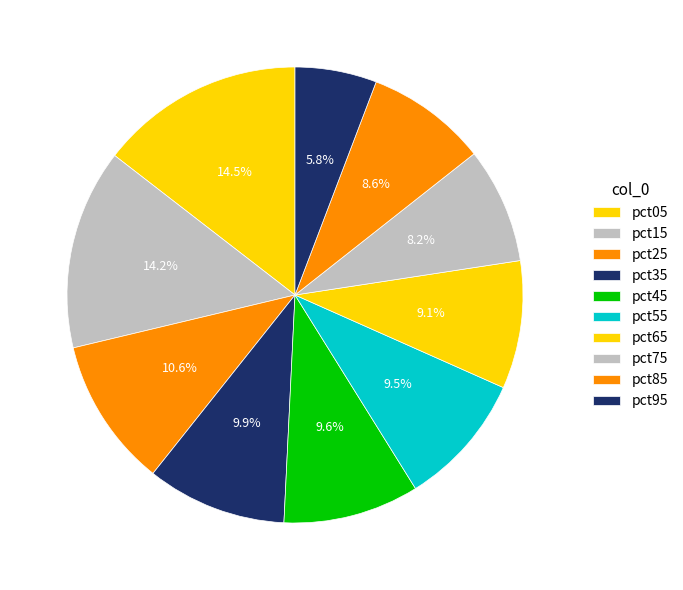

How many segments does this pie chart have?

10